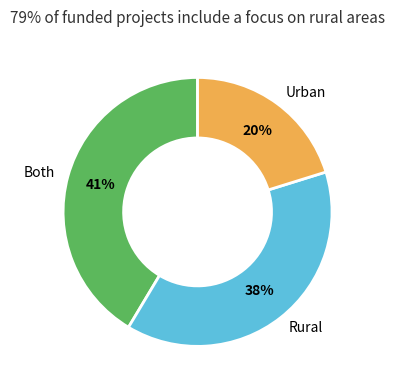

Rank the categories by value from lowest to highest.

Urban, Rural, Both